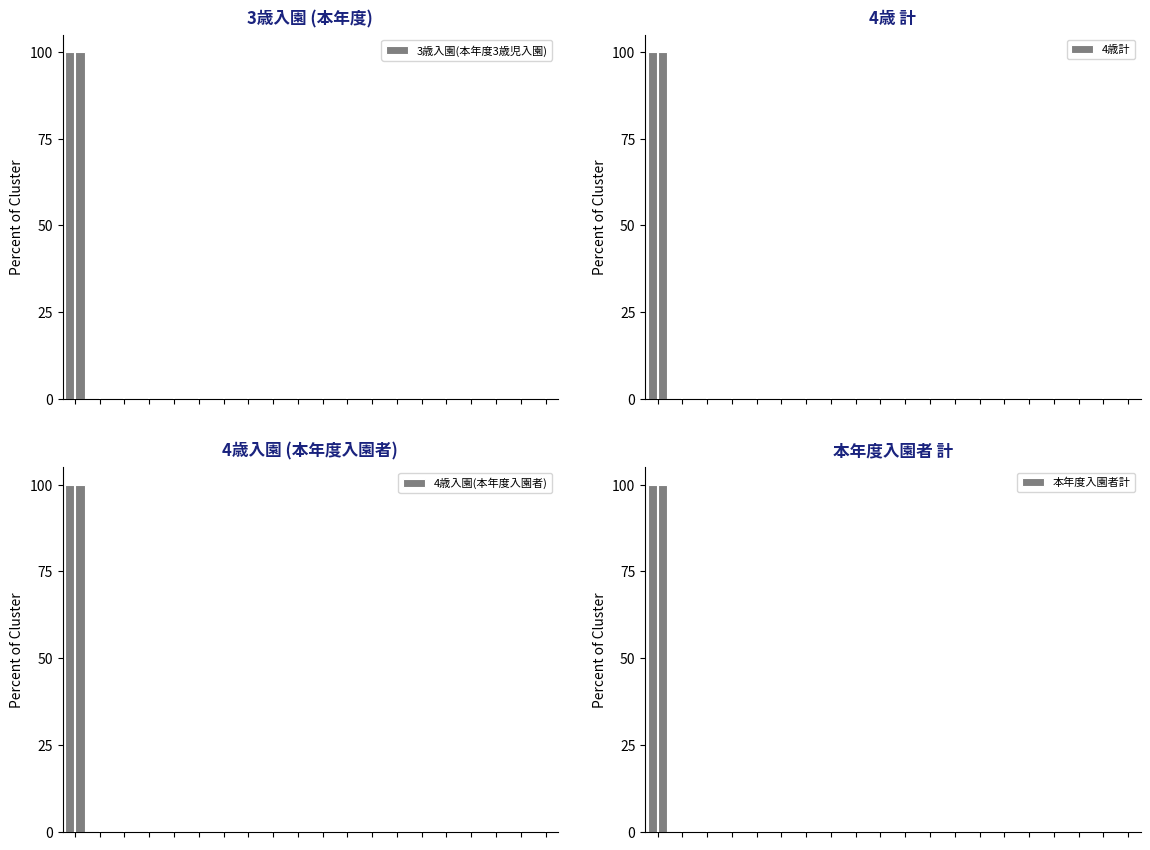

Rank the series by their maximum value, from highest to lowest.

3歳入園(本年度3歳児入園), 4歳計, 4歳入園(本年度入園者), 本年度入園者計